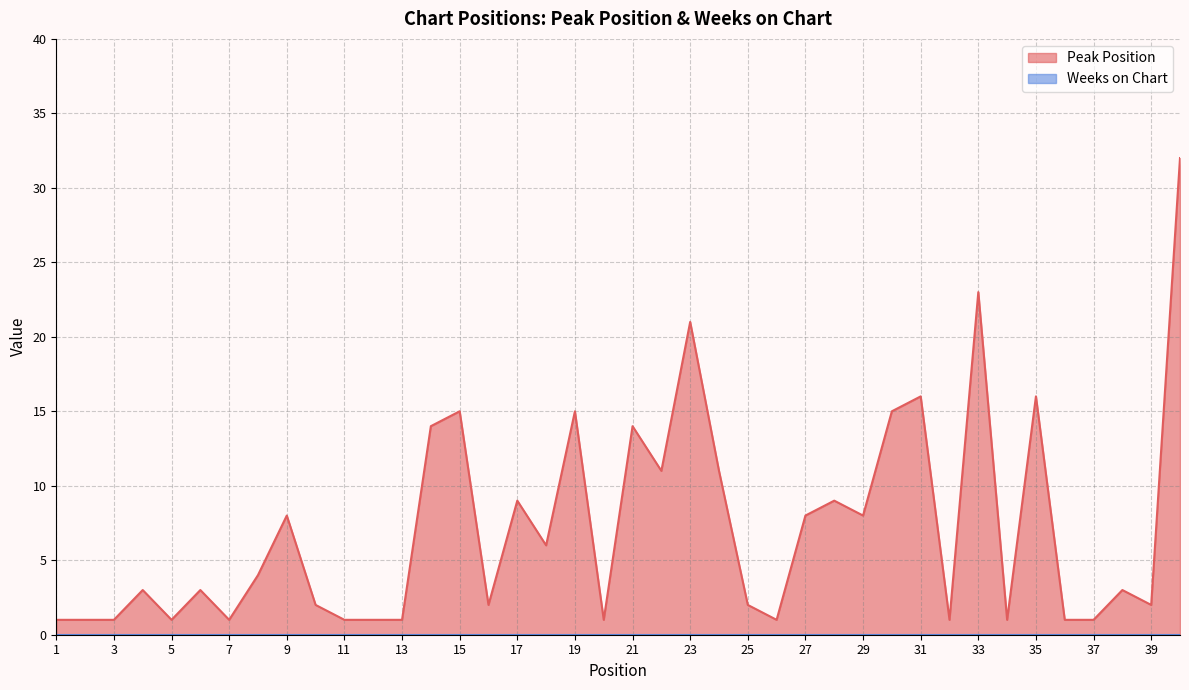

List the labels in order of value, largest first.

40, 33, 23, 31, 35, 15, 19, 30, 14, 21, 22, 24, 17, 28, 9, 27, 29, 18, 8, 4, 6, 38, 10, 16, 25, 39, 1, 2, 3, 5, 7, 11, 12, 13, 20, 26, 32, 34, 36, 37